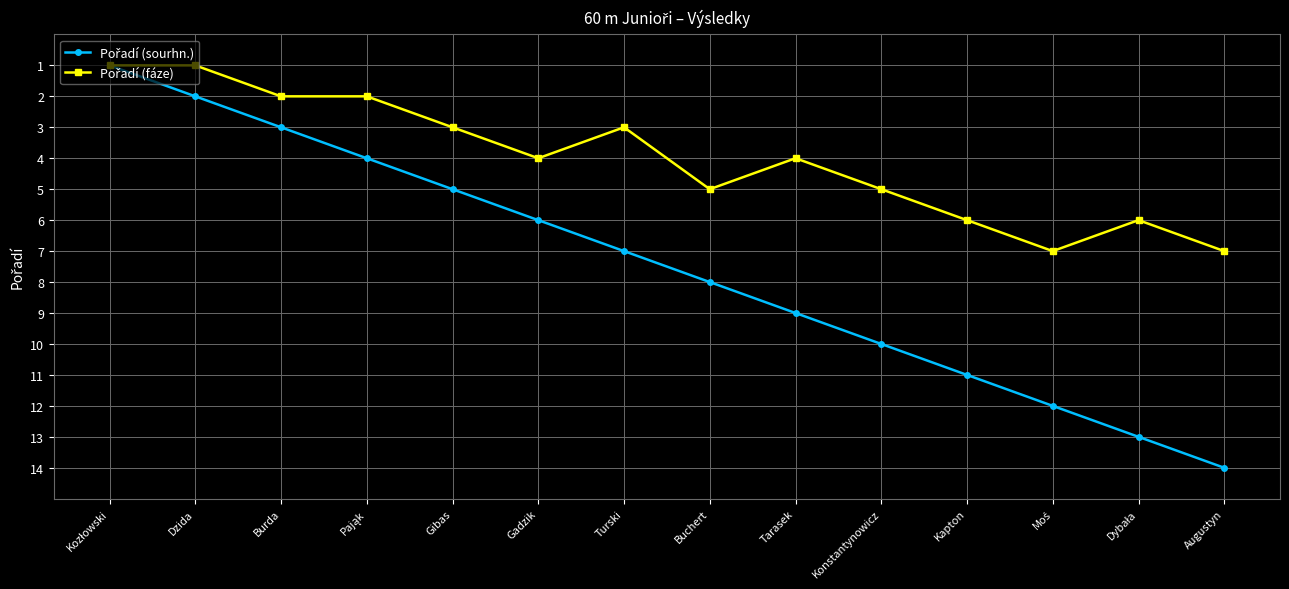

What is the total value across all series at Burda?

5